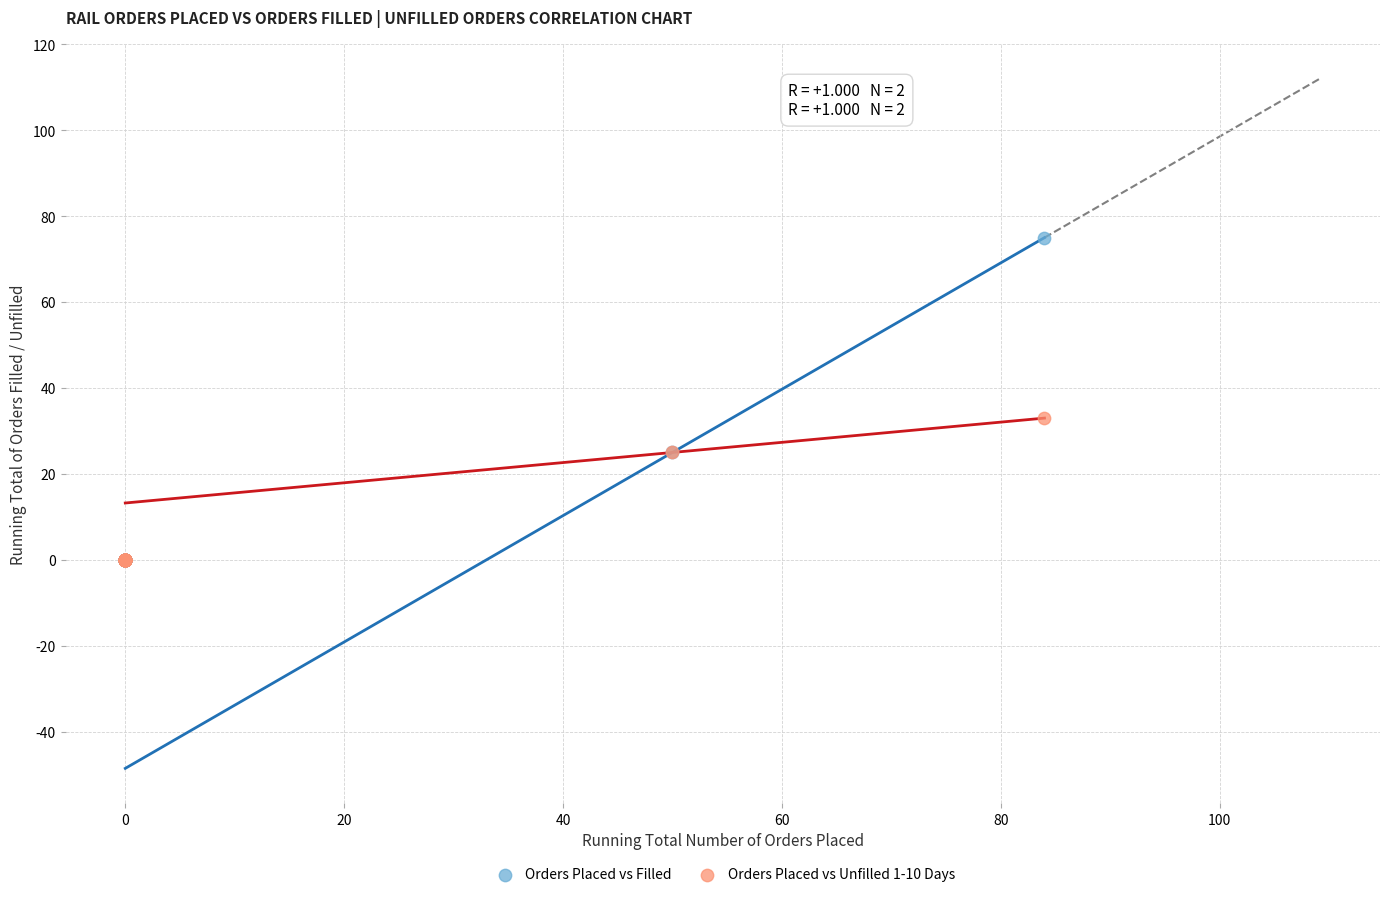

In the Orders Placed vs Filled series, what Y value is closest to 37?

25